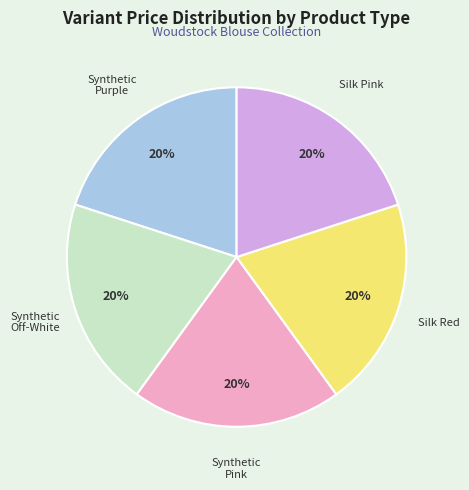

Is there a majority slice in this chart?

No